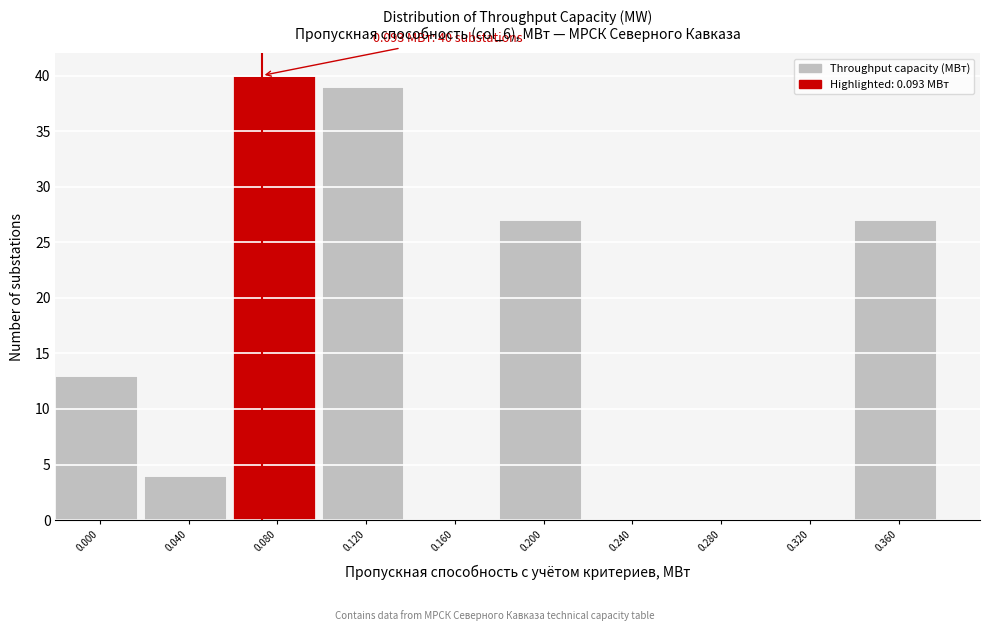

Reading left to right, list all the values displayed in this chart.

0.000=13	0.040=4	0.080=40	0.120=39	0.160=0	0.200=27	0.240=0	0.280=0	0.320=0	0.360=27